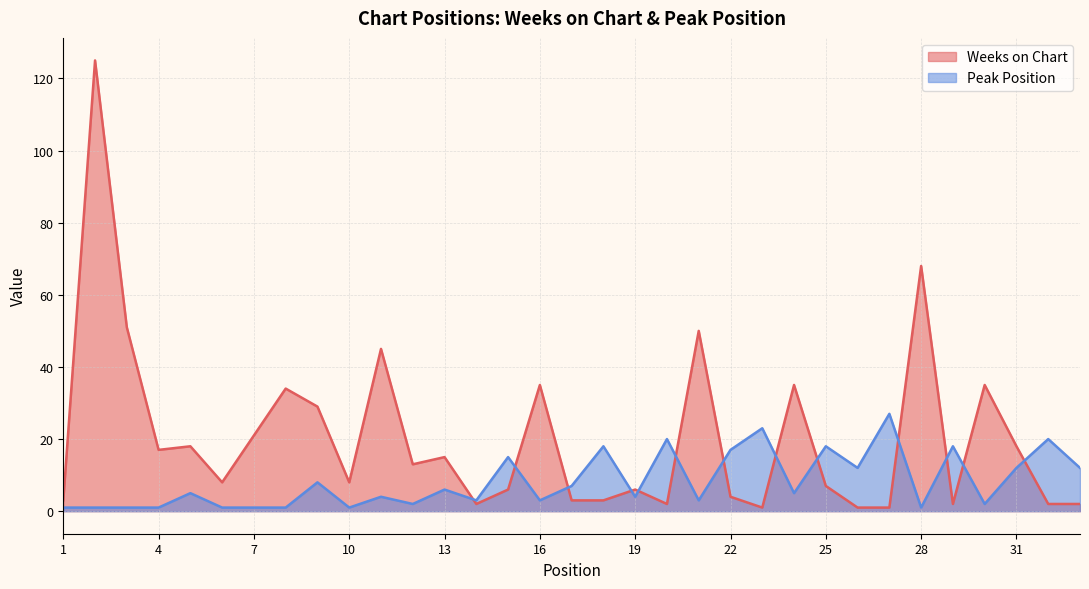

What is the value of the Peak Position point at the 5th from the left?

5